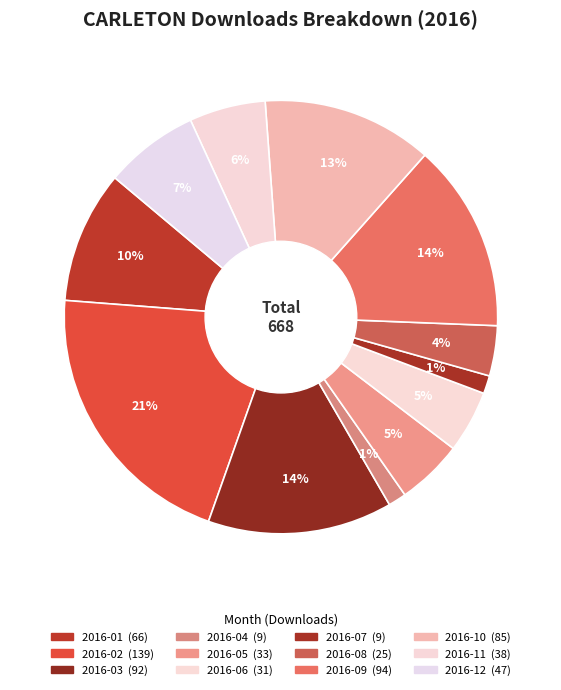

To the nearest percent, what is the combined percentage of 2016-05 and 2016-02?

26%